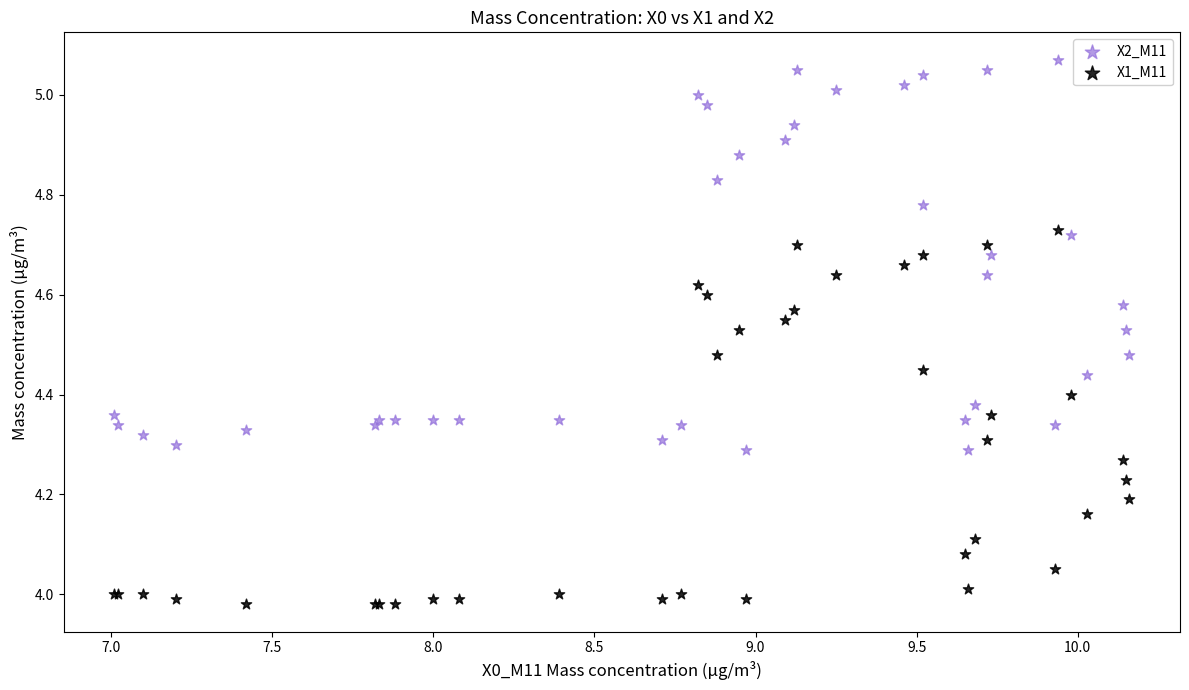

What are all the series names shown in the legend?

X2_M11, X1_M11